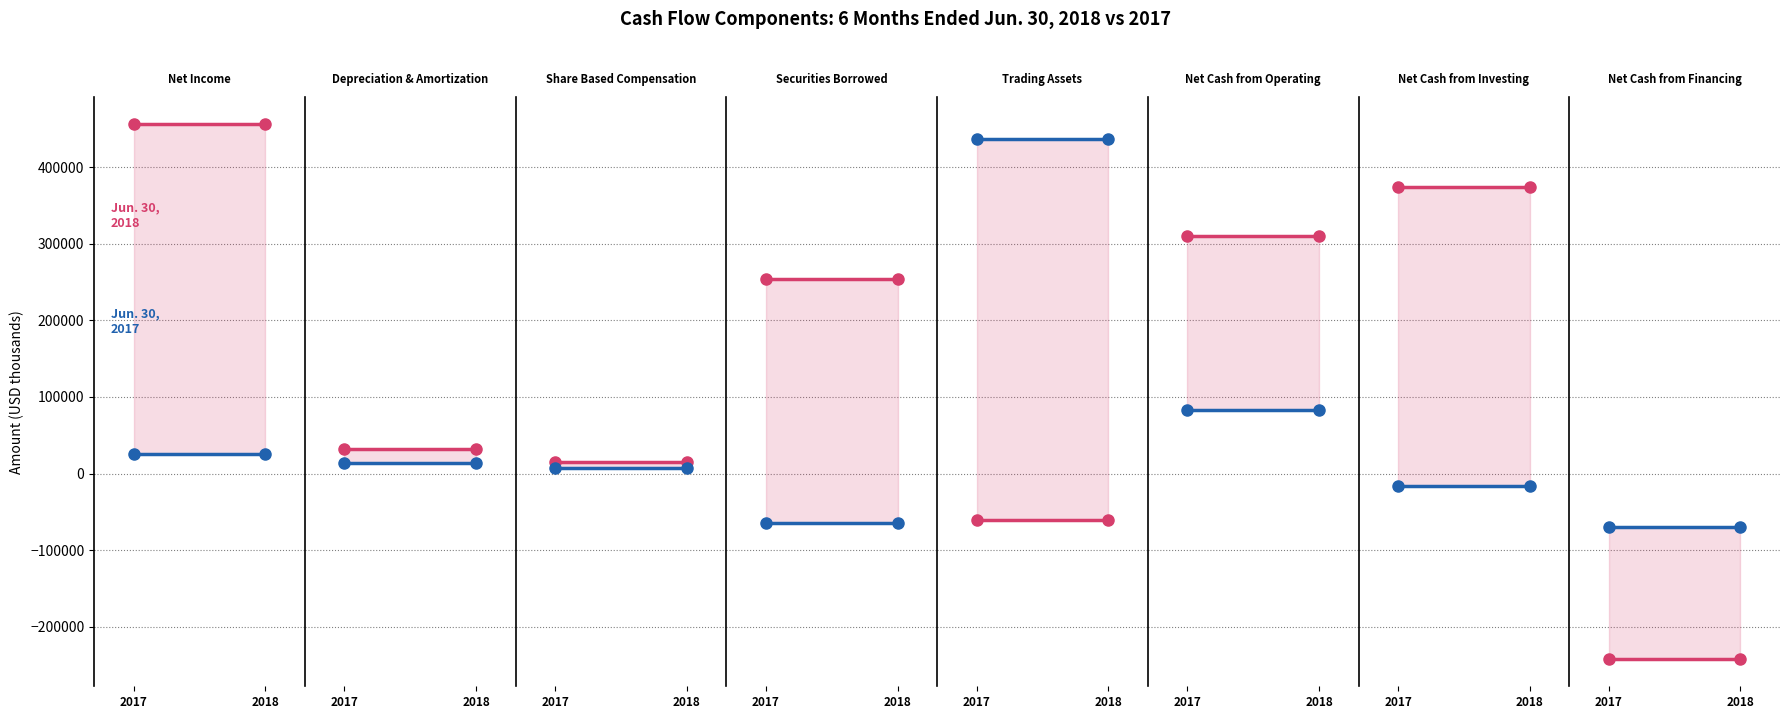

What is the sum of the Jun. 30, 2017 values at 2017 and 2018?

-138708